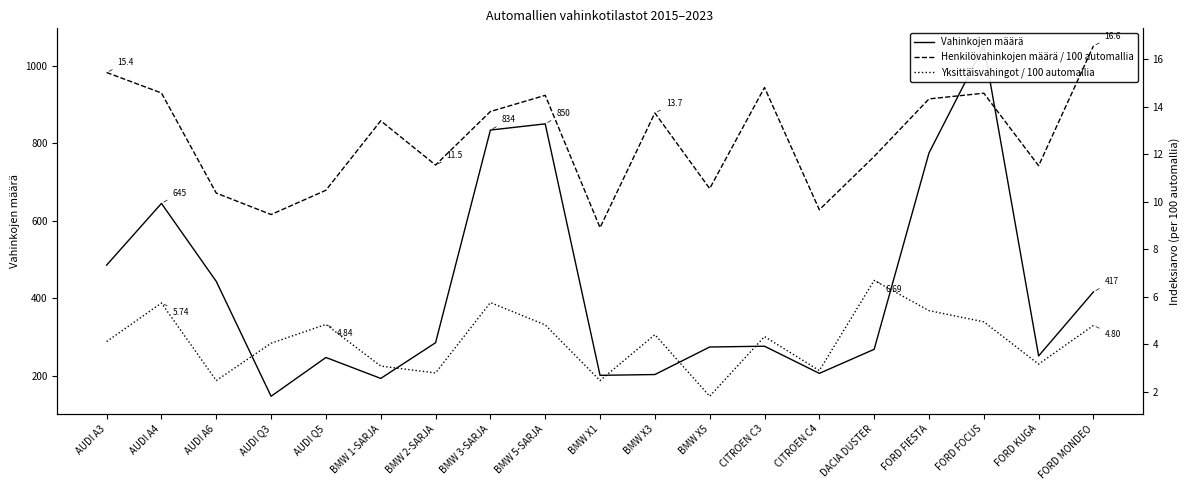

True or false: Henkilövahinkojen määrä / 100 automallia and Vahinkojen määrä cross at least once.

False